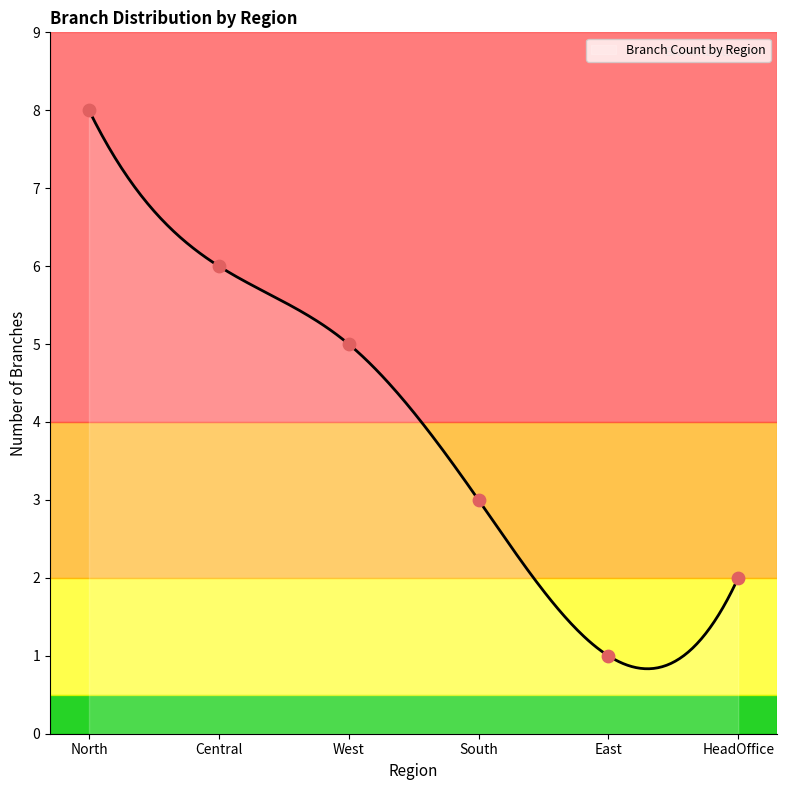

What is the highest value of the Branch Count by Region series?

8.0